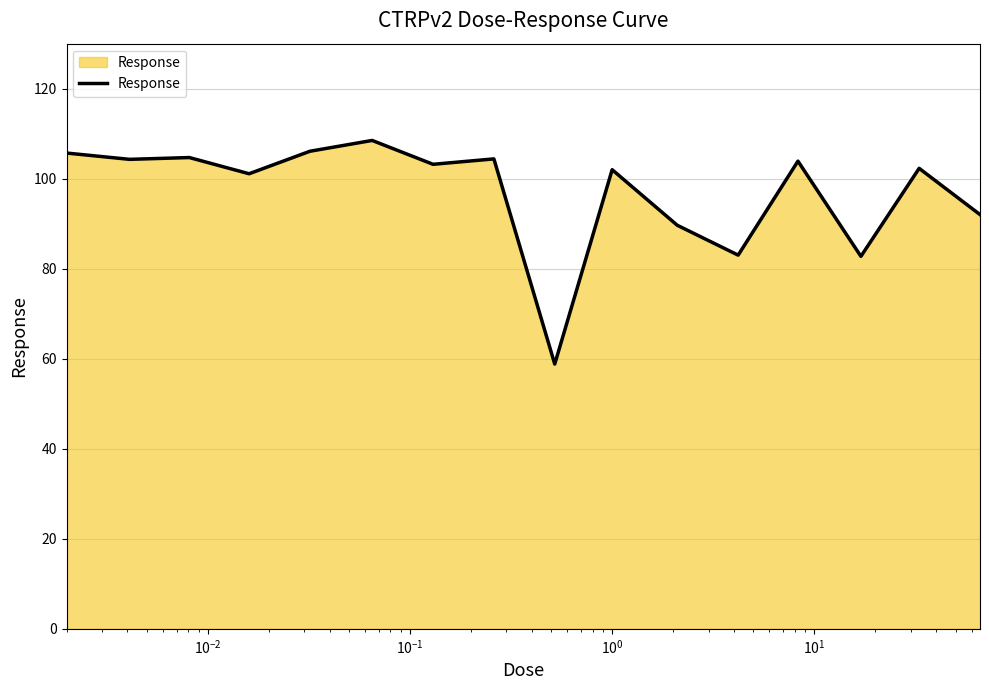

What is the difference between the maximum and minimum values?

49.7